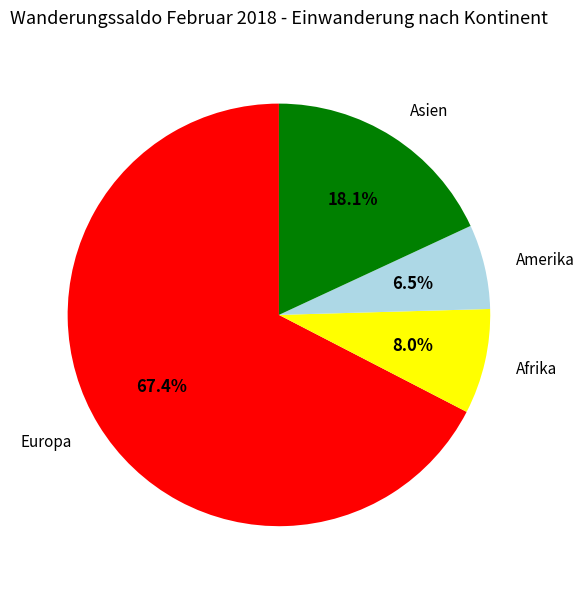

What is the largest slice in the pie chart?

Europa